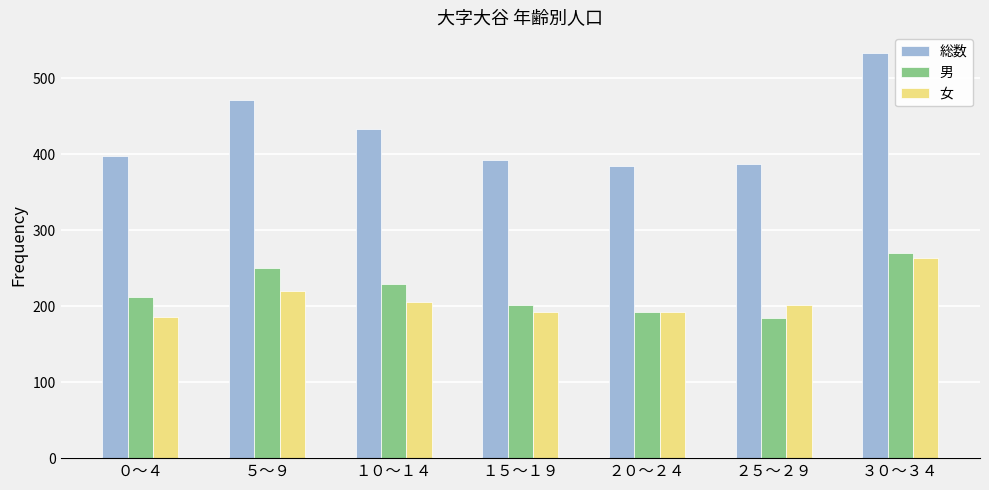

What is the difference between the maximum and minimum values in the 総数 series?

149